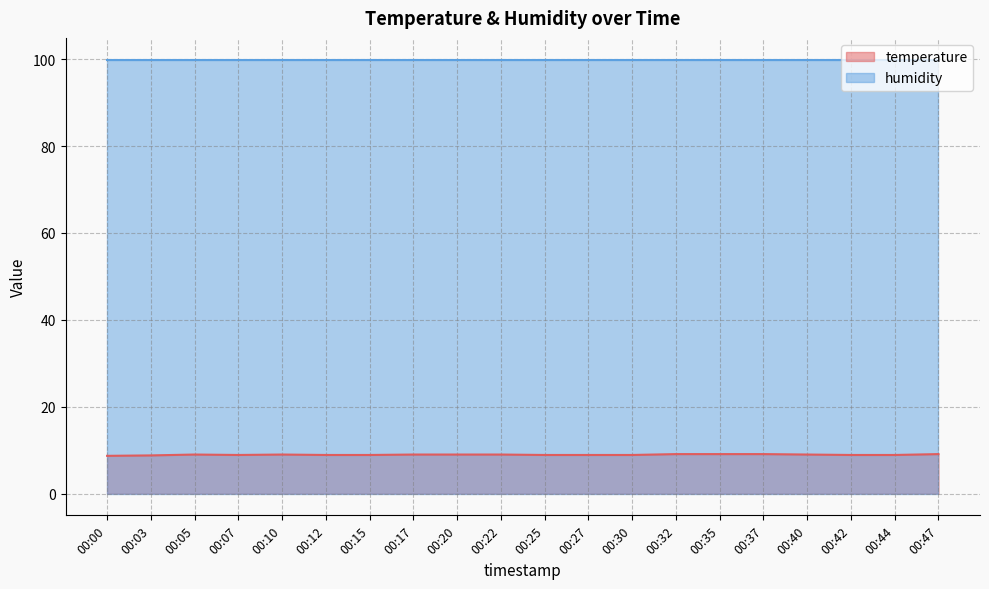

Rank the categories by value from highest to lowest.

00:32, 00:35, 00:37, 00:47, 00:05, 00:10, 00:17, 00:20, 00:22, 00:40, 00:07, 00:12, 00:15, 00:25, 00:27, 00:30, 00:42, 00:44, 00:03, 00:00